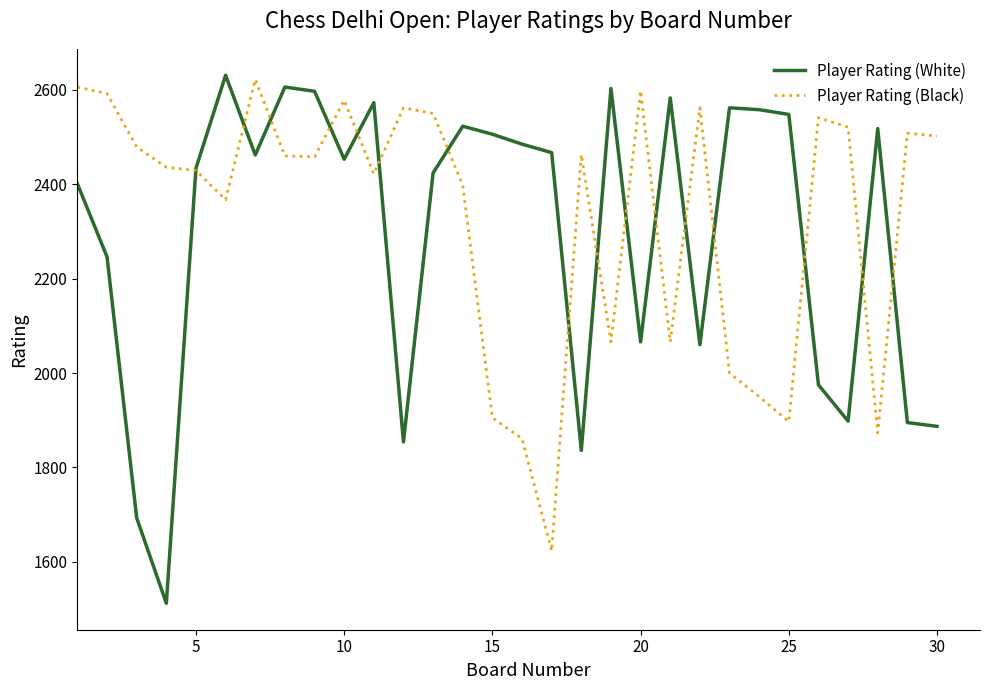

Count the number of categories in the chart.

30